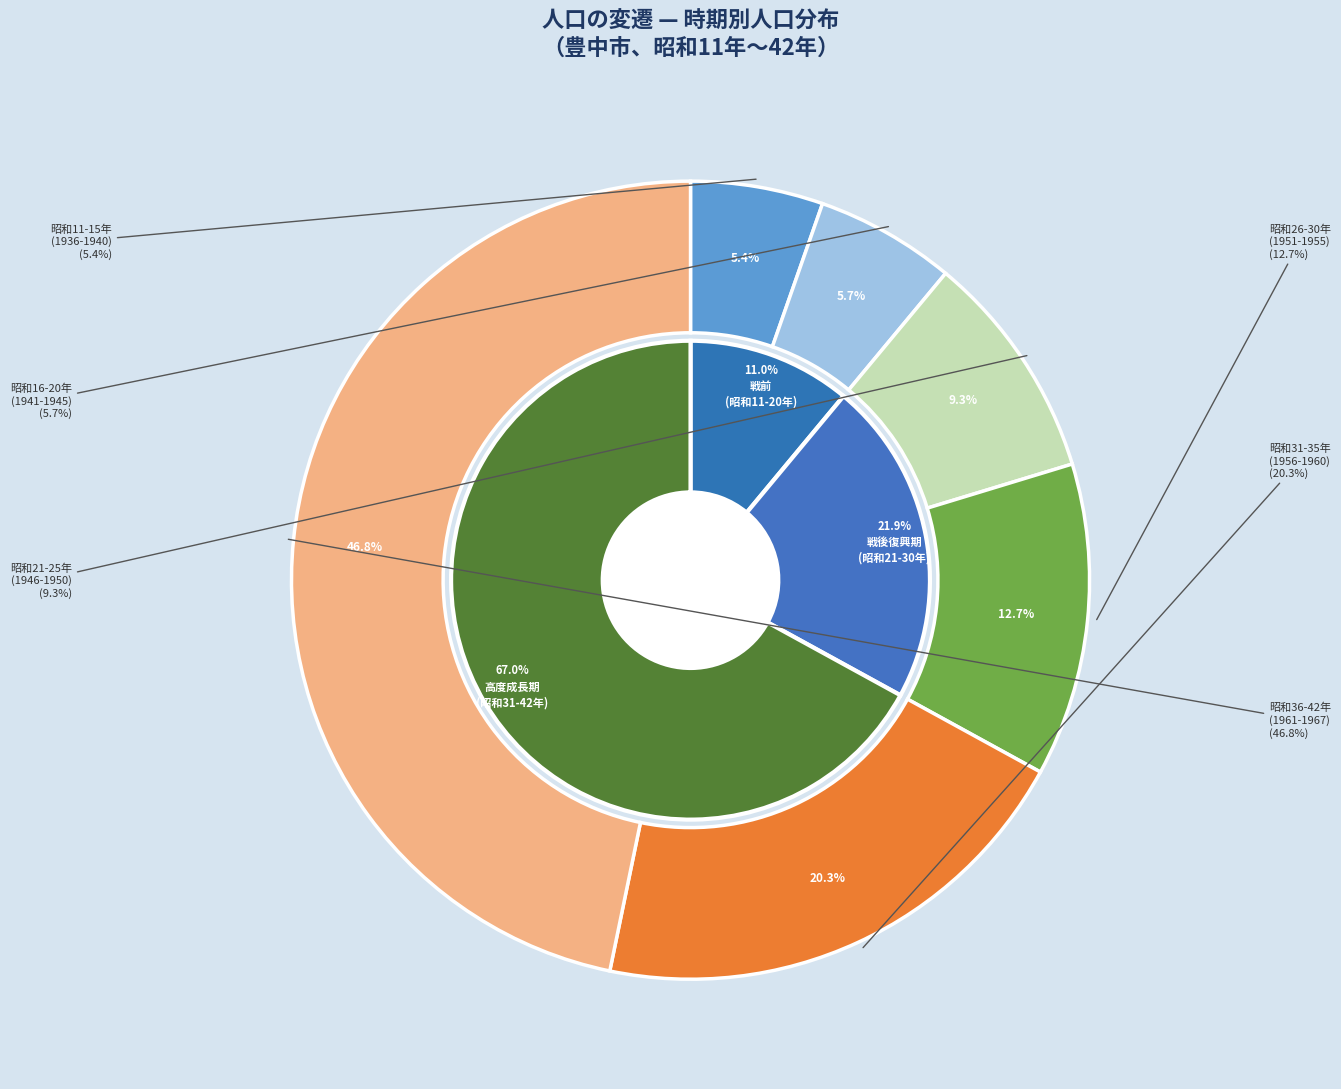

Is 昭和34年 the majority of the pie?

No